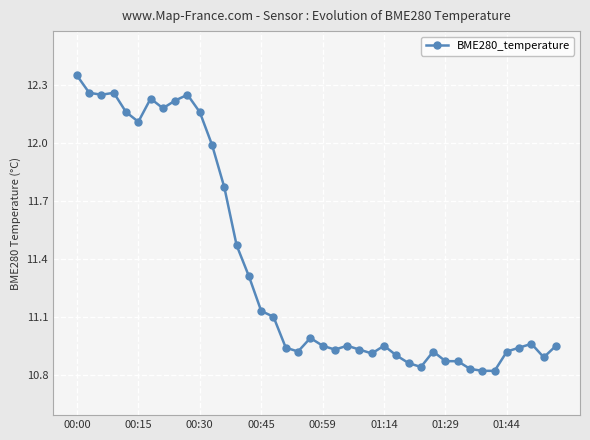

What is the average value?

11.4